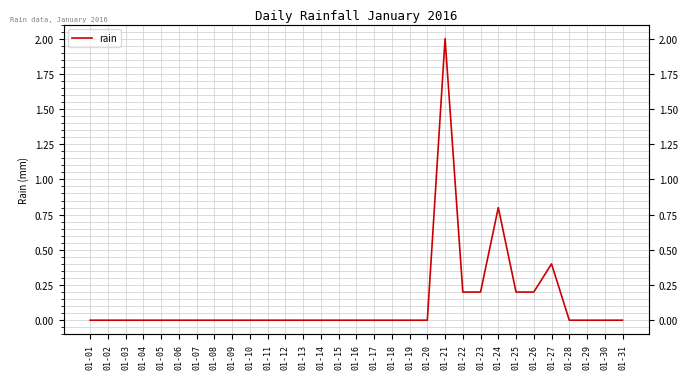

Is it true that the value at 01-15 is 0.0?

True